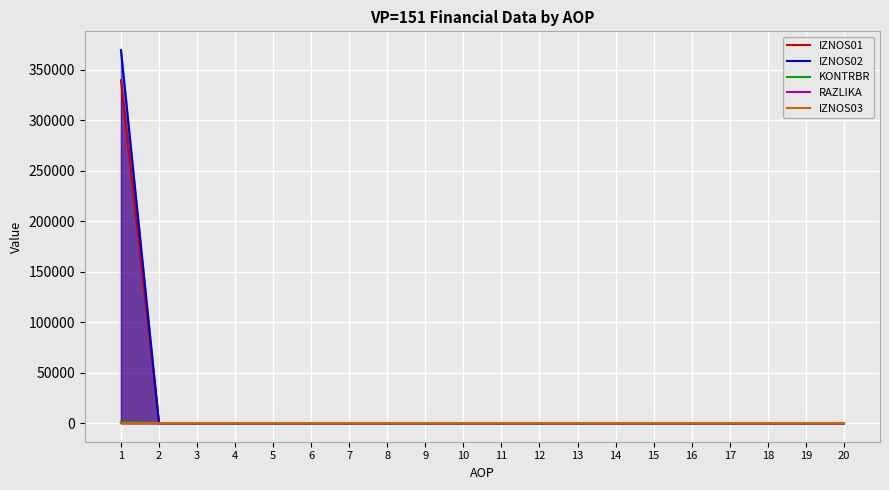

How many positive values does the IZNOS01 series have?

1